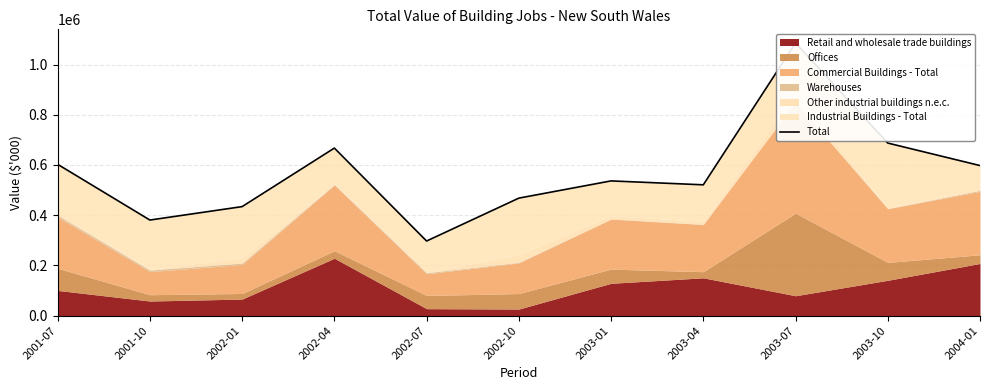

How many lines are shown in the chart?

1